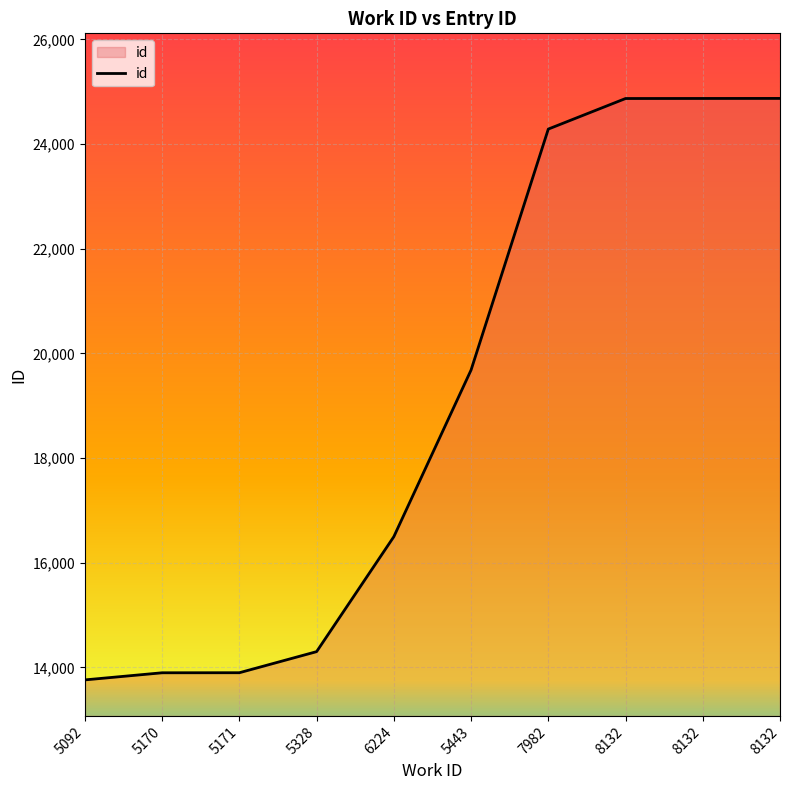

How many lines are shown in the chart?

1